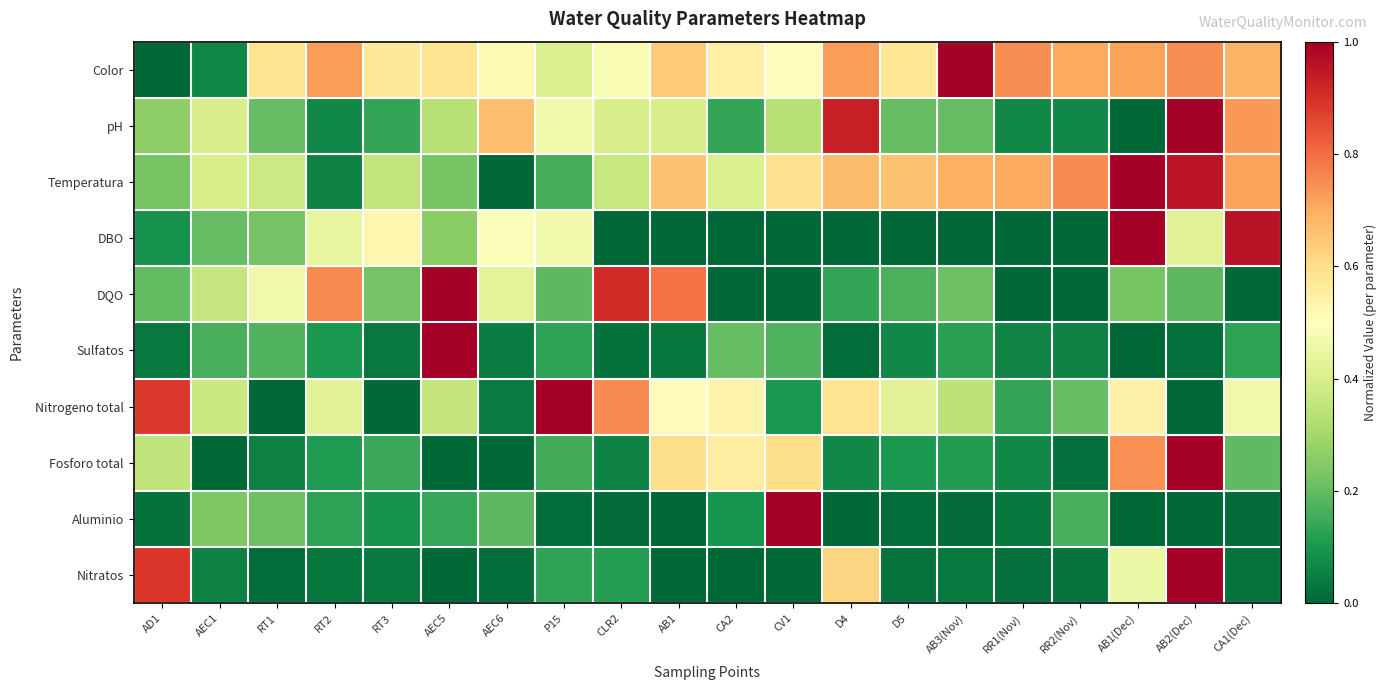

Reading left to right, what are all the values shown in this chart?

Color: AD1=0.0	AEC1=0.1	RT1=0.6	RT2=0.7	RT3=0.6	AEC5=0.6	AEC6=0.5	P15=0.4	CLR2=0.5	AB1=0.6	CA2=0.5	CV1=0.5	D4=0.7	D5=0.6	AB3(Nov)=1.0	RR1(Nov)=0.7	RR2(Nov)=0.7	AB1(Dec)=0.7	AB2(Dec)=0.7	CA1(Dec)=0.7
pH: AD1=0.3	AEC1=0.4	RT1=0.2	RT2=0.1	RT3=0.1	AEC5=0.3	AEC6=0.7	P15=0.5	CLR2=0.4	AB1=0.4	CA2=0.1	CV1=0.3	D4=0.9	D5=0.2	AB3(Nov)=0.2	RR1(Nov)=0.1	RR2(Nov)=0.1	AB1(Dec)=0.0	AB2(Dec)=1.0	CA1(Dec)=0.7
Temperatura: AD1=0.2	AEC1=0.4	RT1=0.4	RT2=0.1	RT3=0.4	AEC5=0.2	AEC6=0.0	P15=0.2	CLR2=0.4	AB1=0.7	CA2=0.4	CV1=0.6	D4=0.7	D5=0.7	AB3(Nov)=0.7	RR1(Nov)=0.7	RR2(Nov)=0.8	AB1(Dec)=1.0	AB2(Dec)=1.0	CA1(Dec)=0.7
DBO: AD1=0.1	AEC1=0.2	RT1=0.2	RT2=0.4	RT3=0.5	AEC5=0.3	AEC6=0.5	P15=0.5	CLR2=0.0	AB1=0.0	CA2=0.0	CV1=0.0	D4=0.0	D5=0.0	AB3(Nov)=0.0	RR1(Nov)=0.0	RR2(Nov)=0.0	AB1(Dec)=1.0	AB2(Dec)=0.4	CA1(Dec)=1.0
DQO: AD1=0.2	AEC1=0.4	RT1=0.5	RT2=0.8	RT3=0.2	AEC5=1.0	AEC6=0.4	P15=0.2	CLR2=0.9	AB1=0.8	CA2=0.0	CV1=0.0	D4=0.1	D5=0.2	AB3(Nov)=0.2	RR1(Nov)=0.0	RR2(Nov)=0.0	AB1(Dec)=0.2	AB2(Dec)=0.2	CA1(Dec)=0.0
Sulfatos: AD1=0.0	AEC1=0.2	RT1=0.2	RT2=0.1	RT3=0.0	AEC5=1.0	AEC6=0.0	P15=0.1	CLR2=0.0	AB1=0.0	CA2=0.2	CV1=0.2	D4=0.0	D5=0.1	AB3(Nov)=0.1	RR1(Nov)=0.1	RR2(Nov)=0.1	AB1(Dec)=0.0	AB2(Dec)=0.0	CA1(Dec)=0.1
Nitrogeno total: AD1=0.9	AEC1=0.4	RT1=0.0	RT2=0.4	RT3=0.0	AEC5=0.4	AEC6=0.0	P15=1.0	CLR2=0.8	AB1=0.5	CA2=0.5	CV1=0.1	D4=0.6	D5=0.4	AB3(Nov)=0.3	RR1(Nov)=0.1	RR2(Nov)=0.2	AB1(Dec)=0.5	AB2(Dec)=0.0	CA1(Dec)=0.5
Fosforo total: AD1=0.3	AEC1=0.0	RT1=0.1	RT2=0.1	RT3=0.1	AEC5=0.0	AEC6=0.0	P15=0.2	CLR2=0.1	AB1=0.6	CA2=0.6	CV1=0.6	D4=0.1	D5=0.1	AB3(Nov)=0.1	RR1(Nov)=0.1	RR2(Nov)=0.0	AB1(Dec)=0.7	AB2(Dec)=1.0	CA1(Dec)=0.2
Aluminio: AD1=0.0	AEC1=0.2	RT1=0.2	RT2=0.1	RT3=0.1	AEC5=0.1	AEC6=0.2	P15=0.0	CLR2=0.0	AB1=0.0	CA2=0.1	CV1=1.0	D4=0.0	D5=0.0	AB3(Nov)=0.0	RR1(Nov)=0.0	RR2(Nov)=0.2	AB1(Dec)=0.0	AB2(Dec)=0.0	CA1(Dec)=0.0
Nitratos: AD1=0.9	AEC1=0.1	RT1=0.0	RT2=0.0	RT3=0.0	AEC5=0.0	AEC6=0.0	P15=0.1	CLR2=0.1	AB1=0.0	CA2=0.0	CV1=0.0	D4=0.6	D5=0.0	AB3(Nov)=0.0	RR1(Nov)=0.0	RR2(Nov)=0.0	AB1(Dec)=0.5	AB2(Dec)=1.0	CA1(Dec)=0.0